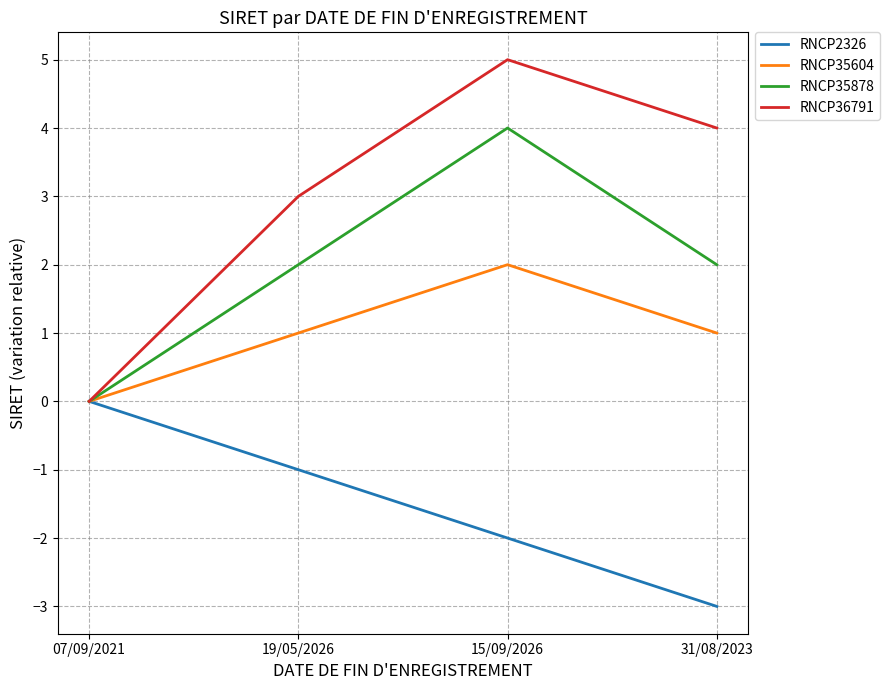

Is it true that RNCP35878 equals 2 at 07/09/2021?

False